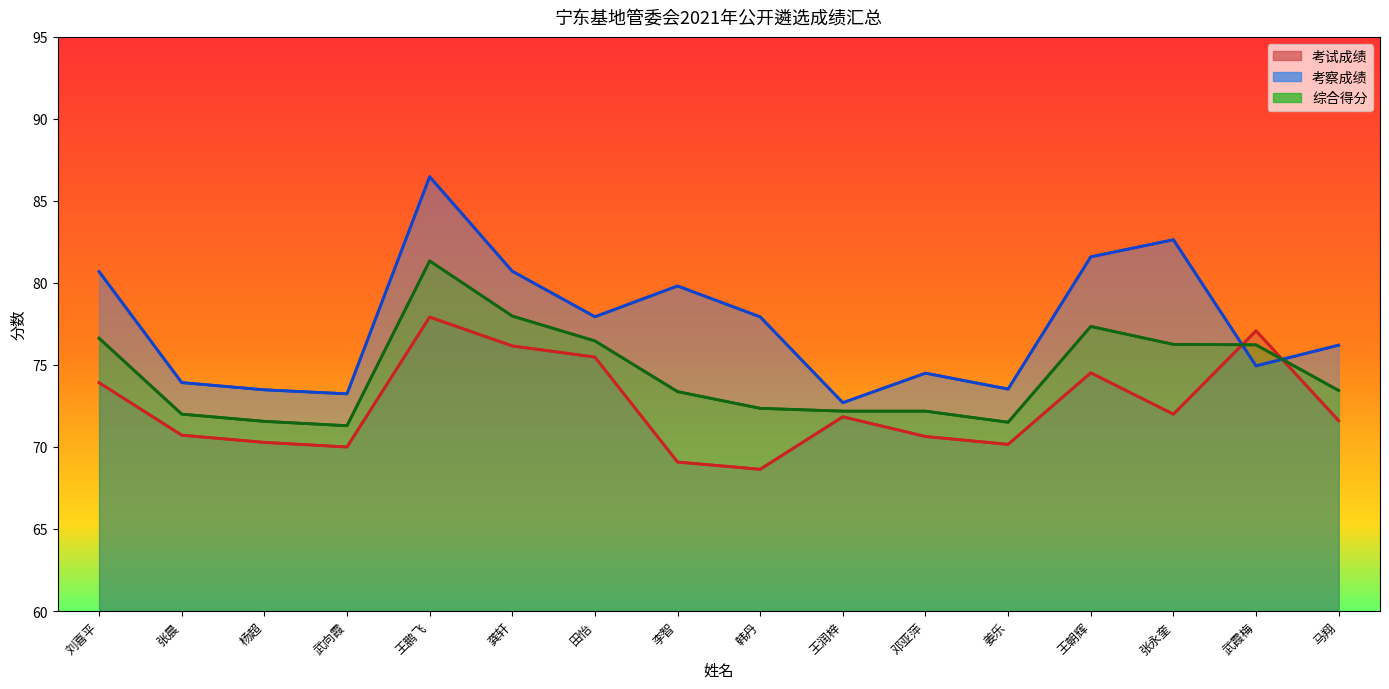

How many interior local valleys does the 考察成绩 series have?

5